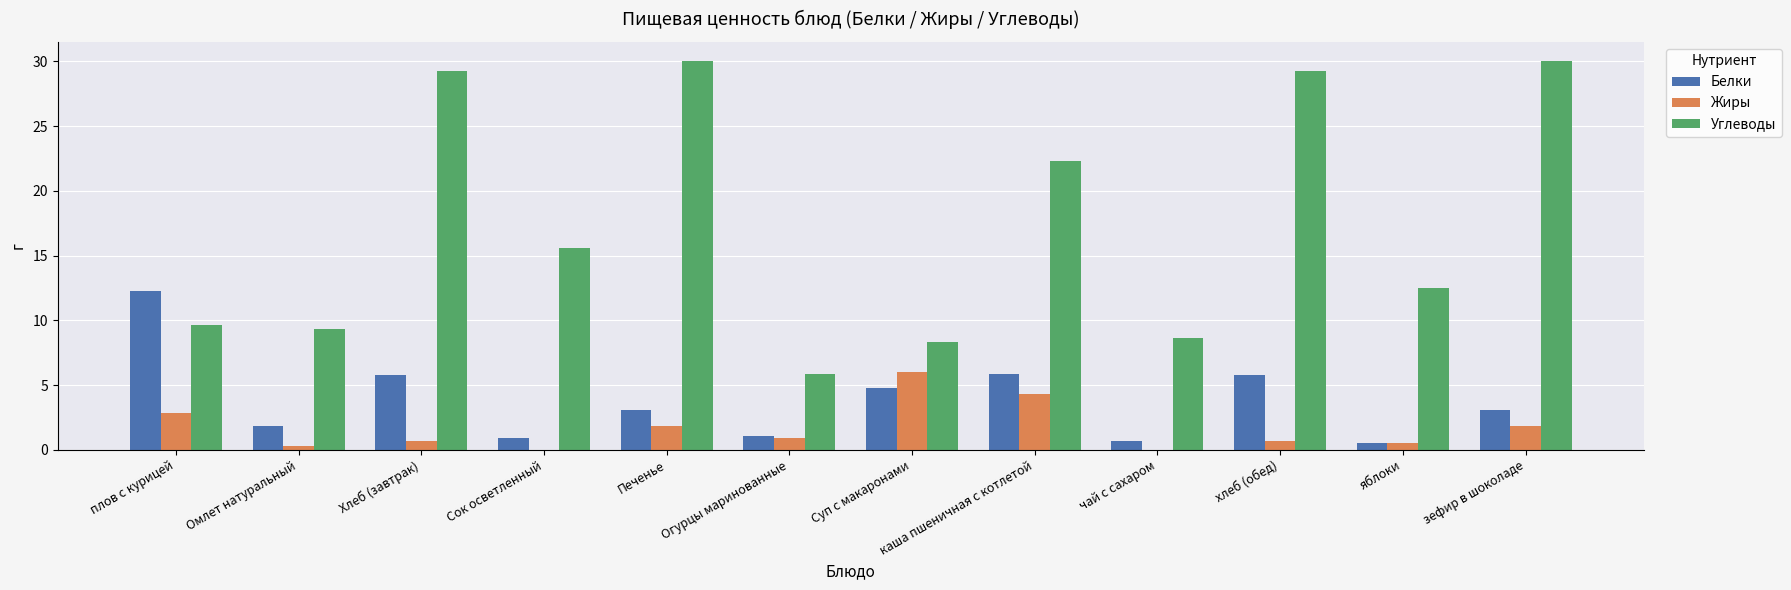

Reading right to left, list all the values displayed in this chart.

Белки: зефир в шоколаде=3.1	яблоки=0.5	хлеб (обед)=5.8	чай с сахаром=0.7	каша пшеничная с котлетой=5.8	Суп с макаронами=4.8	Огурцы маринованные=1.1	Печенье=3.1	Сок осветленный=0.9	Хлеб (завтрак)=5.8	Омлет натуральный=1.8	плов с курицей=12.3
Жиры: зефир в шоколаде=1.9	яблоки=0.5	хлеб (обед)=0.7	чай с сахаром=0.0	каша пшеничная с котлетой=4.3	Суп с макаронами=6.0	Огурцы маринованные=0.9	Печенье=1.9	Сок осветленный=0.0	Хлеб (завтрак)=0.7	Омлет натуральный=0.3	плов с курицей=2.9
Углеводы: зефир в шоколаде=30.0	яблоки=12.5	хлеб (обед)=29.2	чай с сахаром=8.6	каша пшеничная с котлетой=22.3	Суп с макаронами=8.3	Огурцы маринованные=5.8	Печенье=30.0	Сок осветленный=15.6	Хлеб (завтрак)=29.2	Омлет натуральный=9.3	плов с курицей=9.6